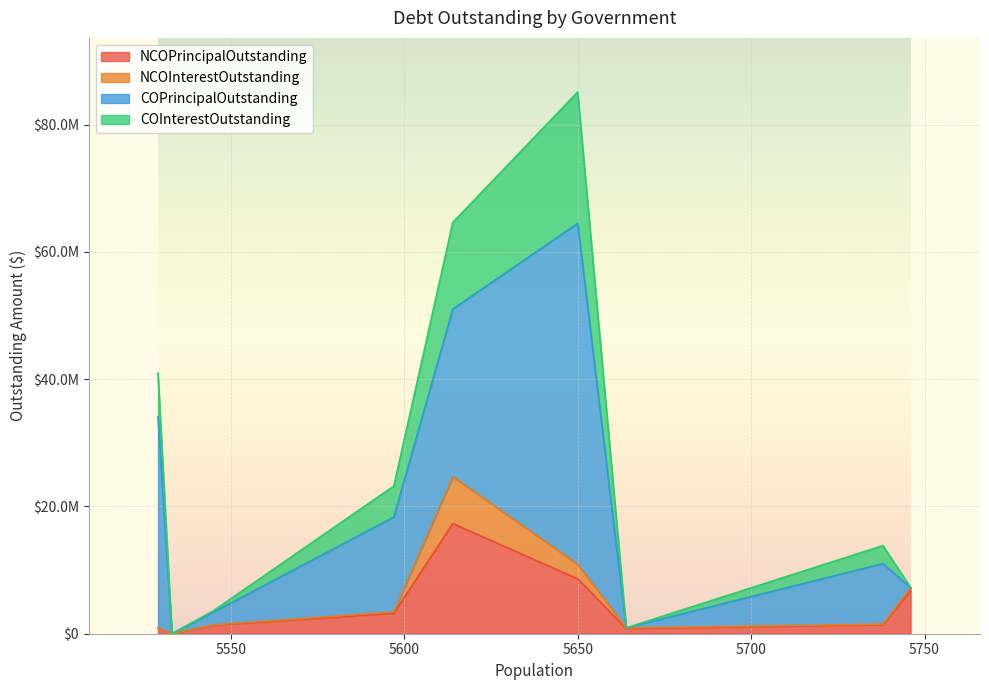

What is the difference between the maximum and minimum values in the COInterestOutstanding series?

20641197.9